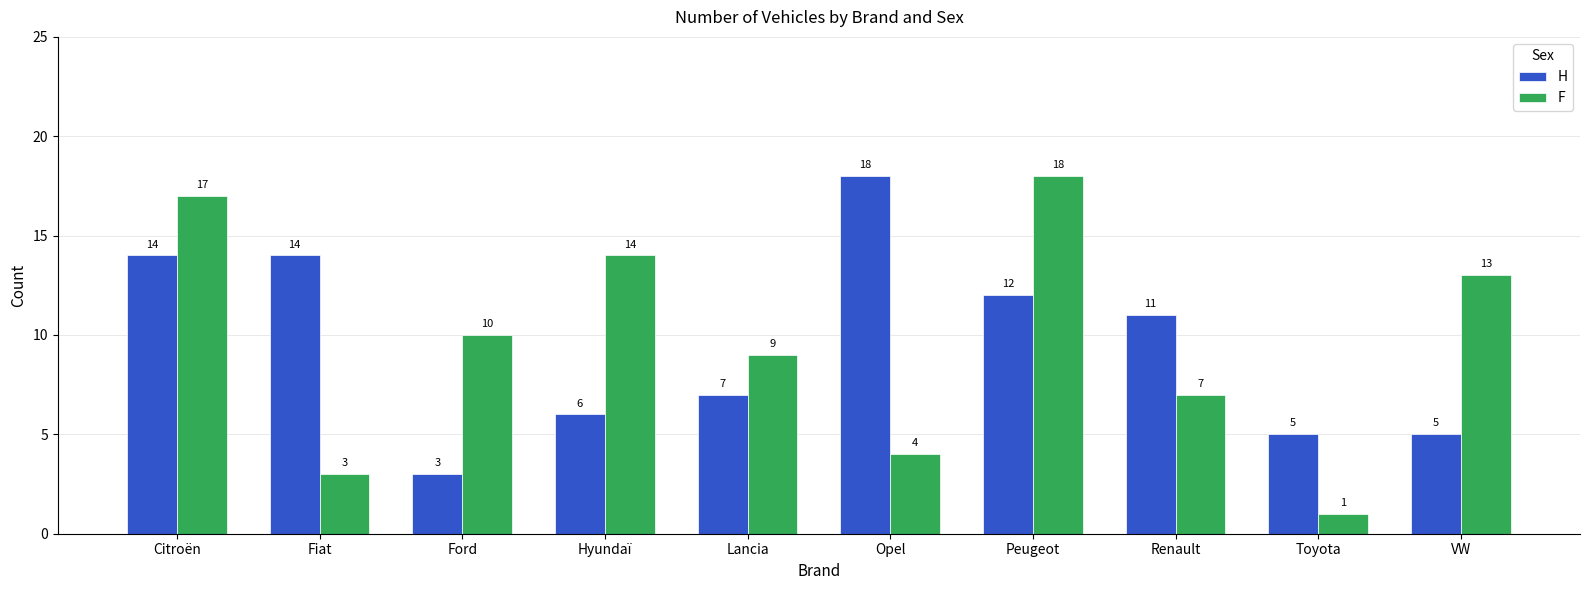

Which category has the lowest value across all series?

Toyota